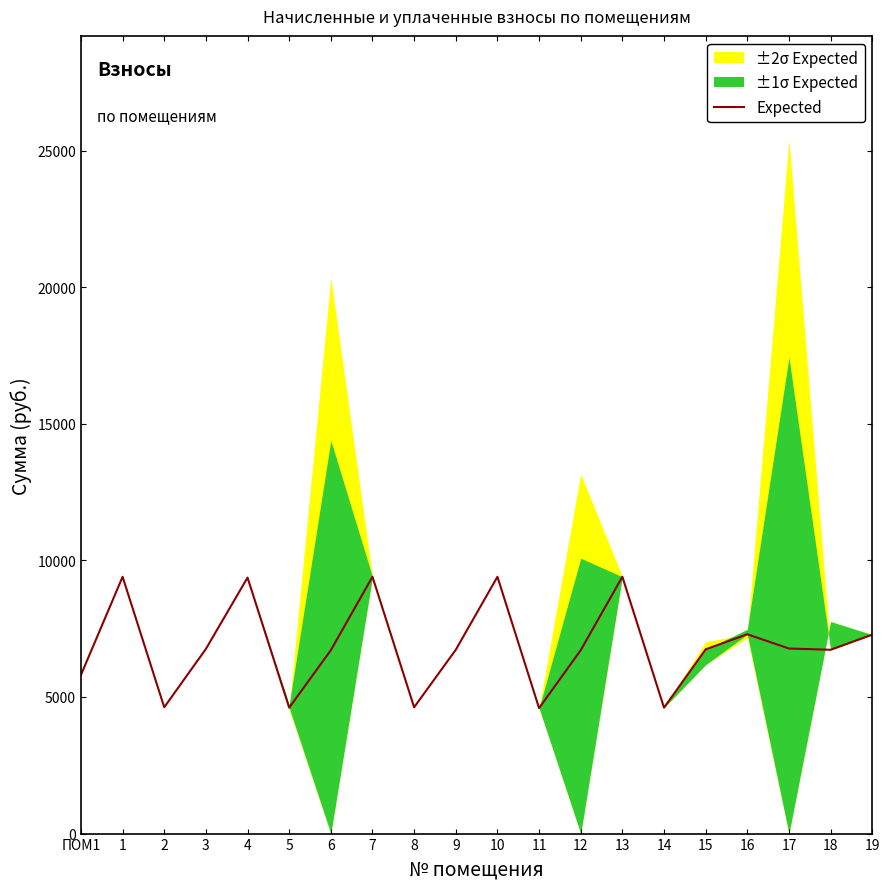

List the labels in order of value, largest first.

1, 7, 10, 13, 4, 16, 19, 17, 3, 15, 9, 18, 6, 12, ПОМ1, 2, 8, 5, 14, 11